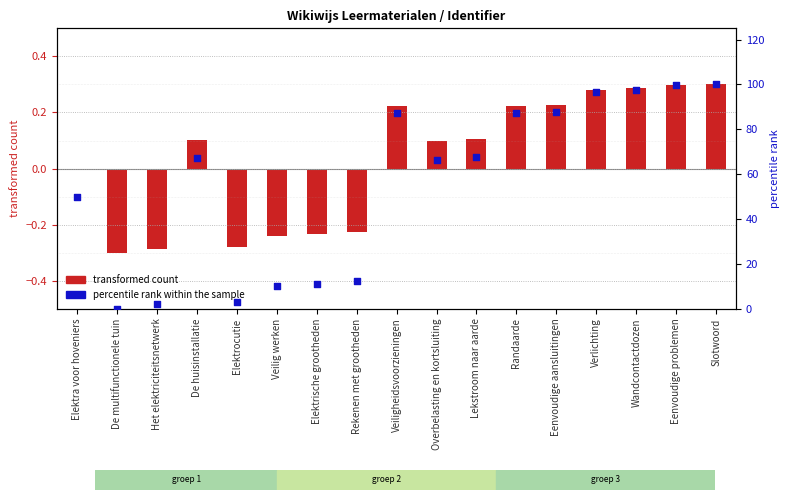

What are all the series names shown in the legend?

transformed count, percentile rank within the sample